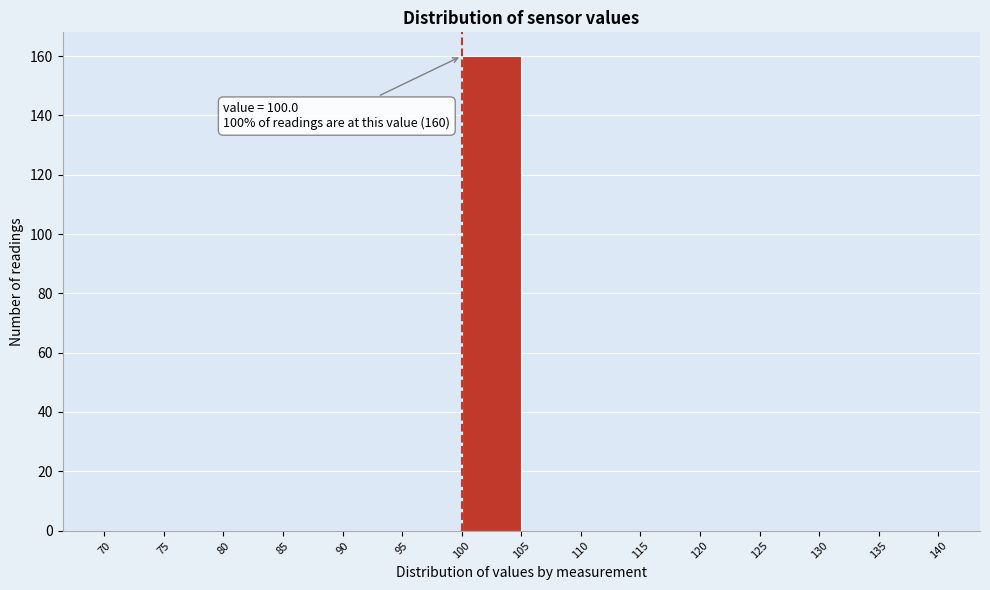

Over which range of the x-axis is the bar tallest?

100 to 105